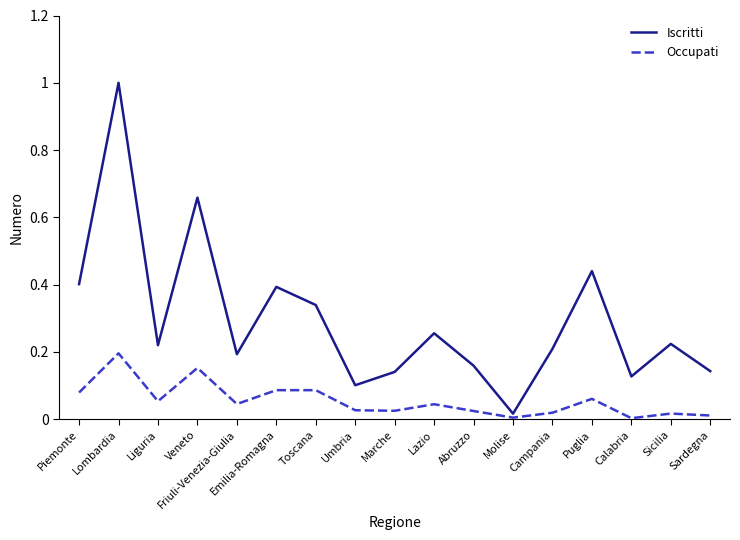

The value of Occupati at Sicilia is 0.0. True or false?

True